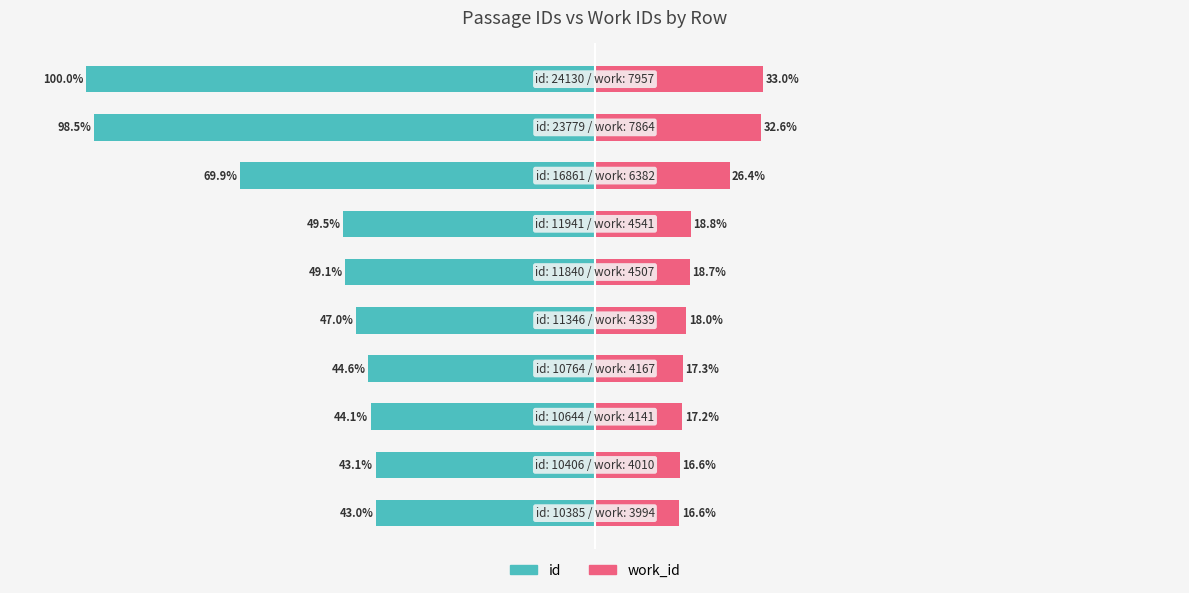

How many bars are there in each group?

2